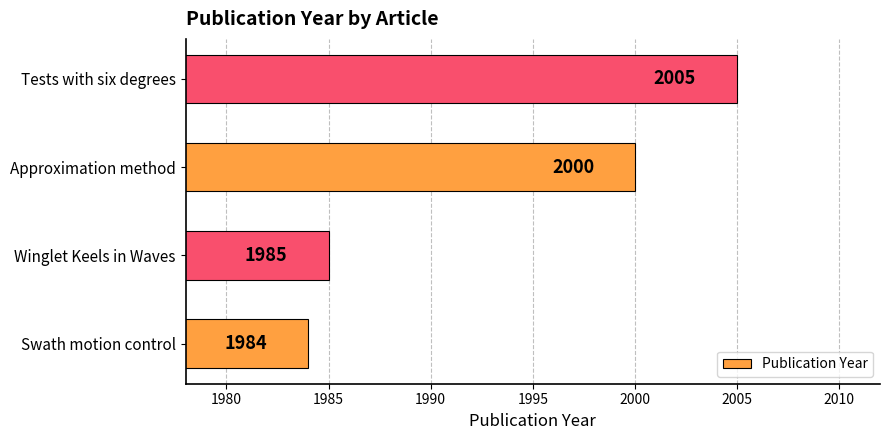

Approximately how many times larger is the value at Approximation method compared to Winglet Keels in Waves?

1.0